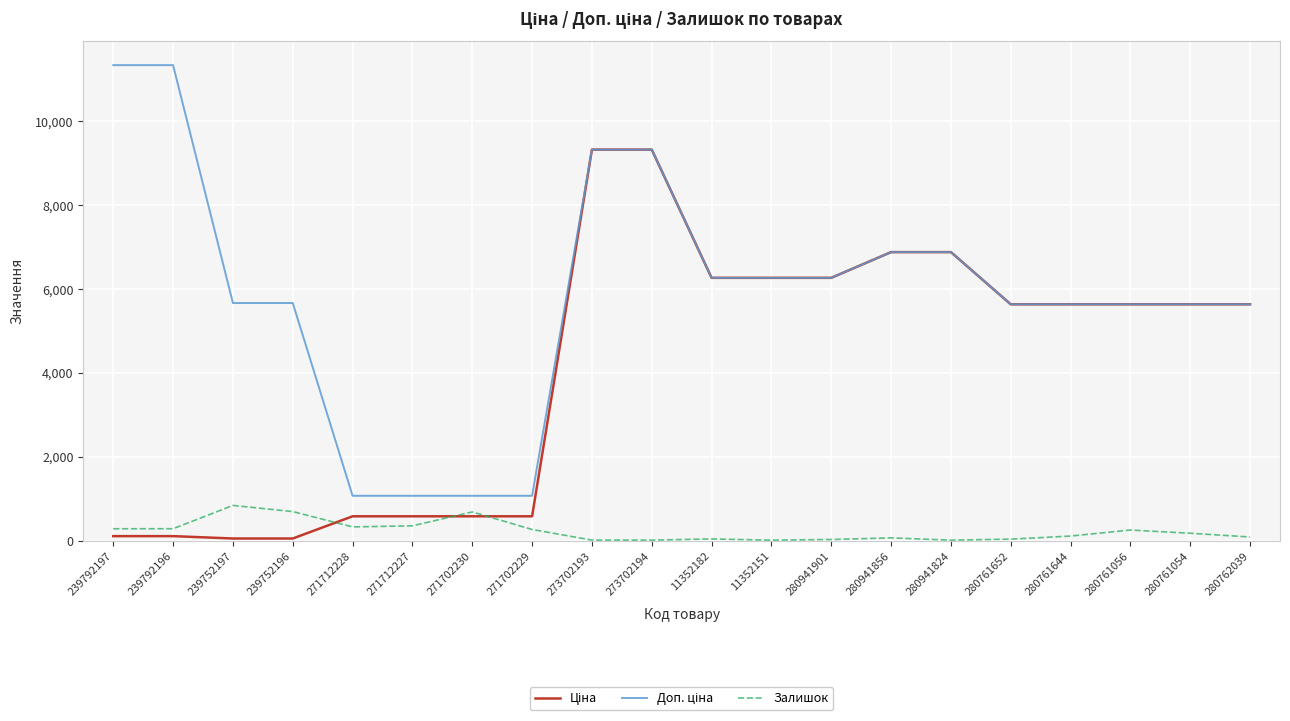

What is the maximum value for Залишок?

845.0